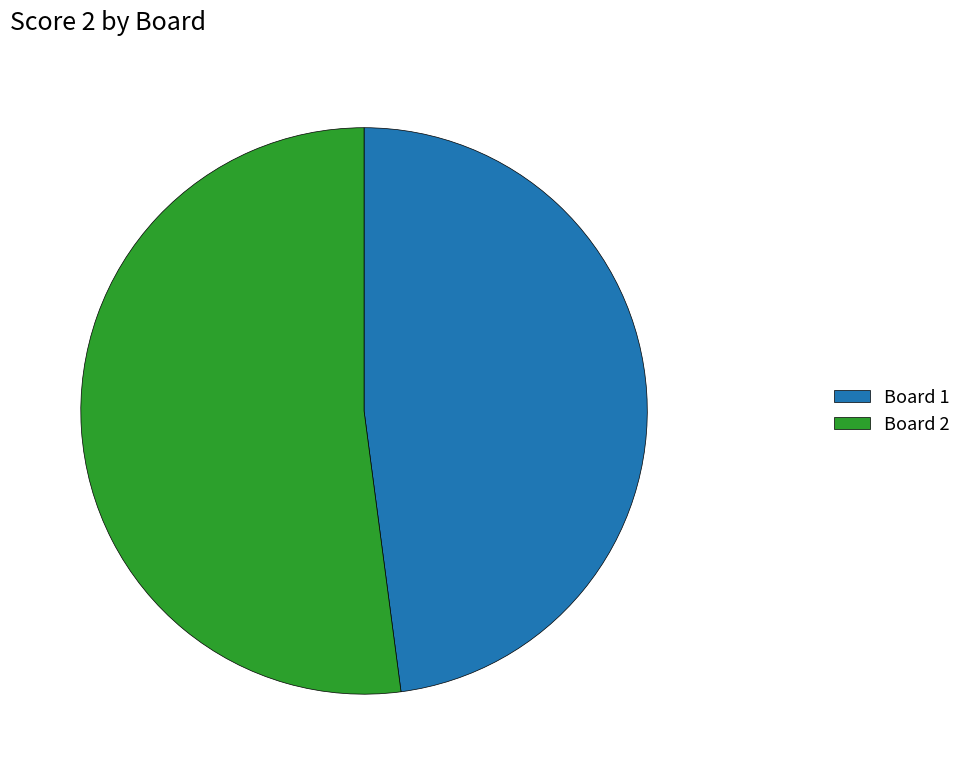

Is the sum of Board 1 and Board 2 greater than half?

Yes